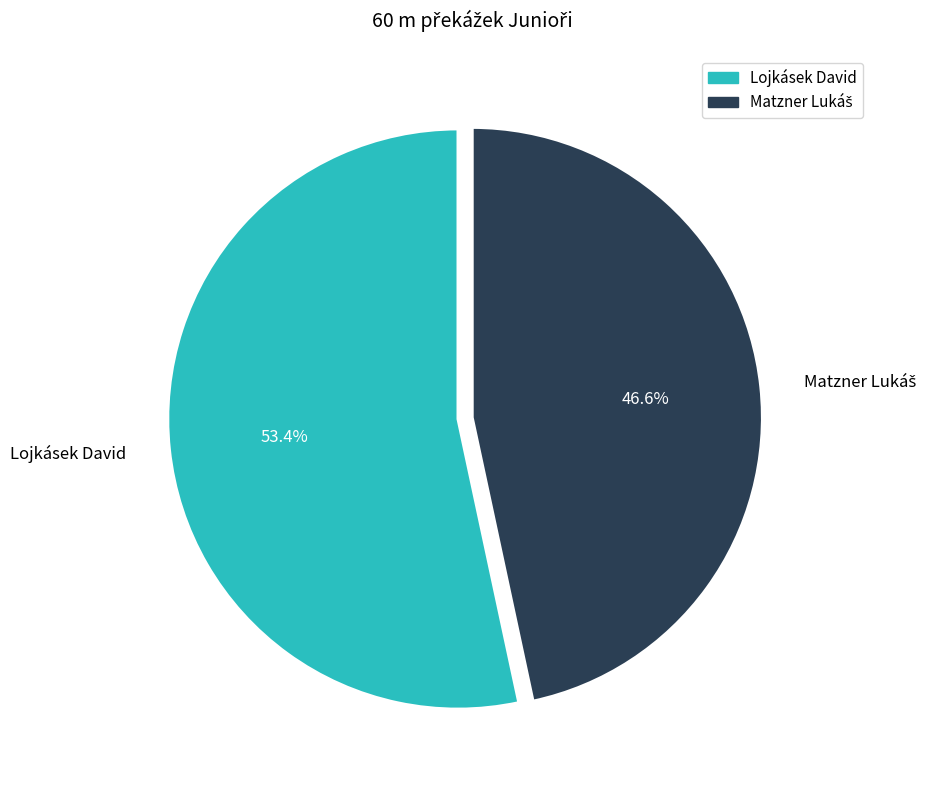

The Lojkásek David slice represents 62% of the pie. True or false?

False